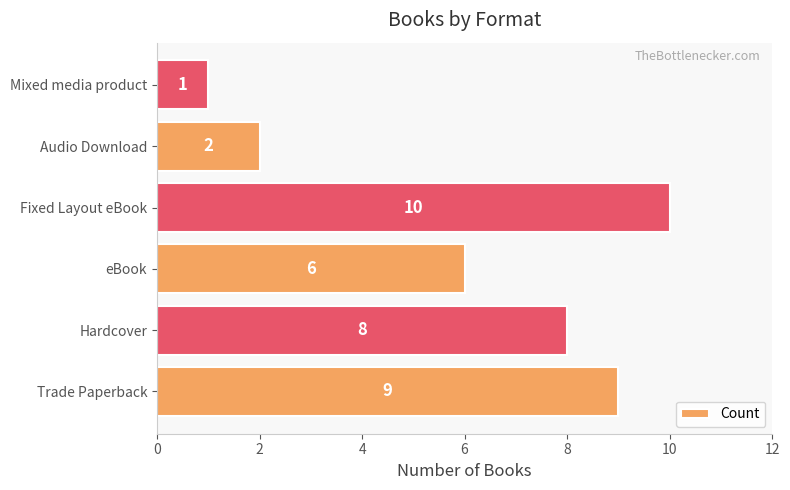

Rank the categories by value from highest to lowest.

Fixed Layout eBook, Trade Paperback, Hardcover, eBook, Audio Download, Mixed media product